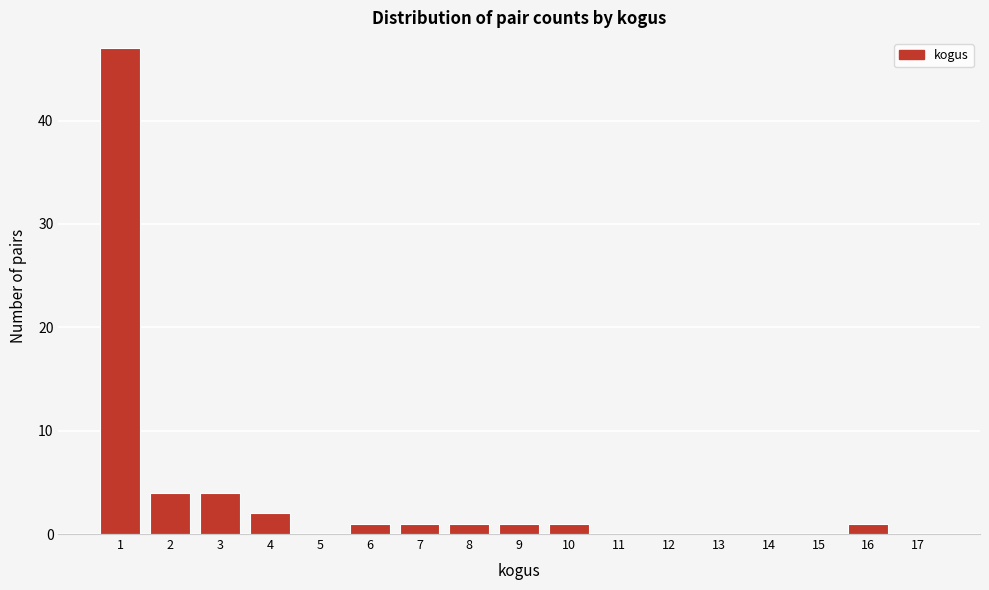

Reading left to right, what are all the values shown in this chart?

1=47	2=4	3=4	4=2	5=0	6=1	7=1	8=1	9=1	10=1	11=0	12=0	13=0	14=0	15=0	16=1	17=0